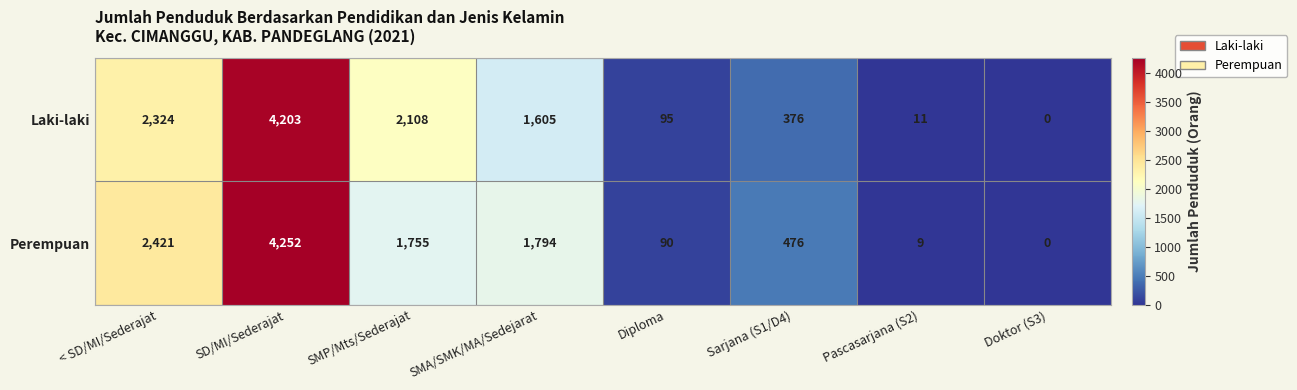

Which series has the largest range (max minus min)?

Perempuan